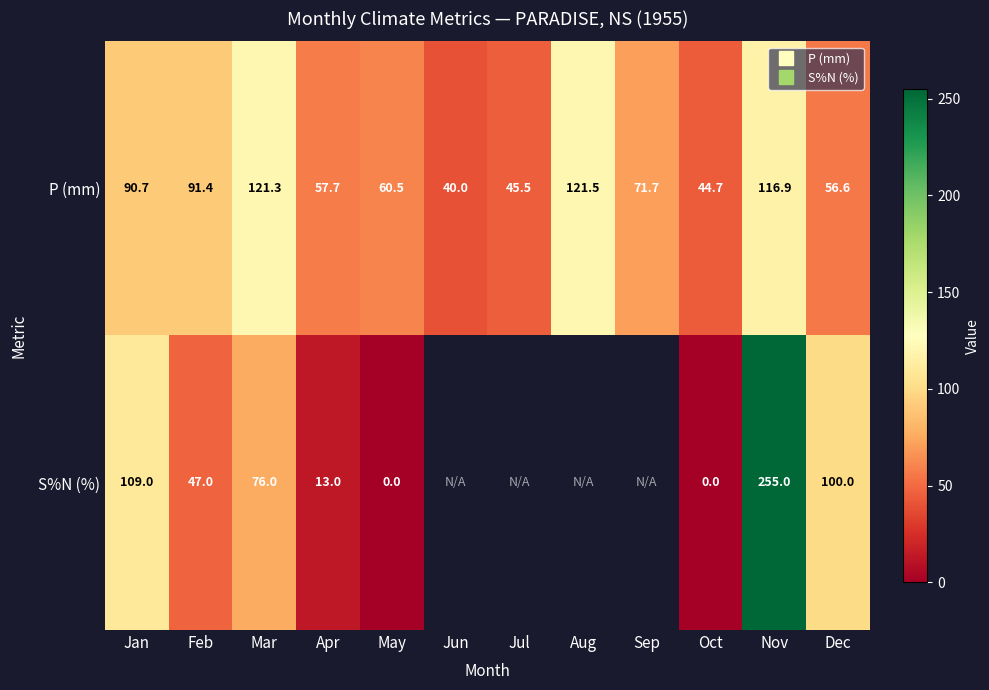

List the series in order of their peak value, lowest first.

P (mm), S%N (%)